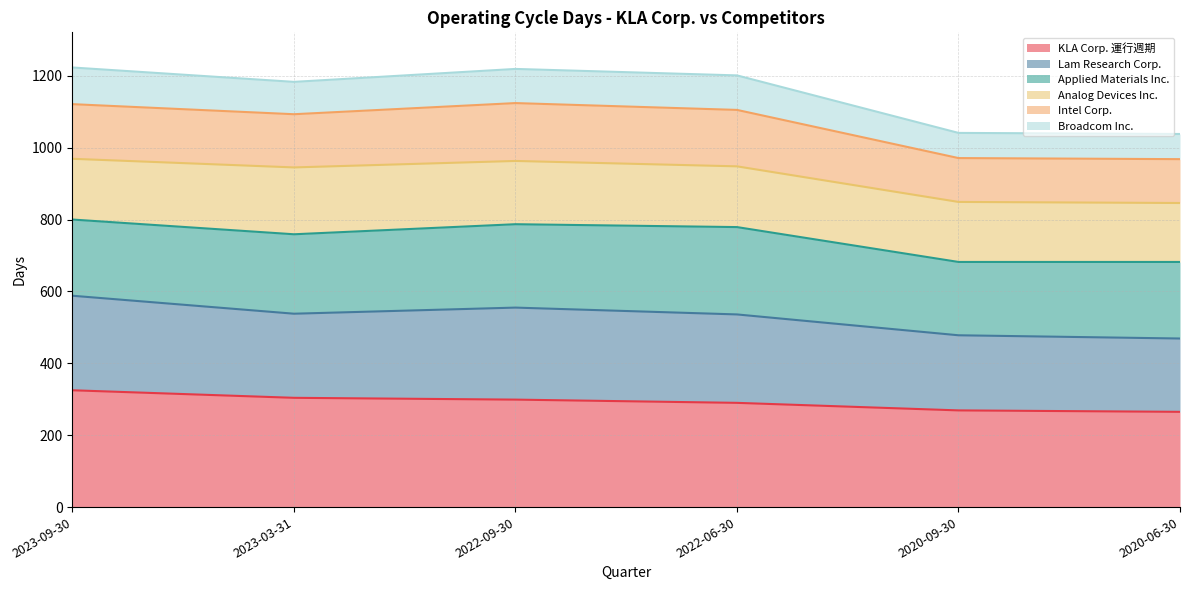

At which label does Intel Corp. first exceed 1105?

2023-09-30